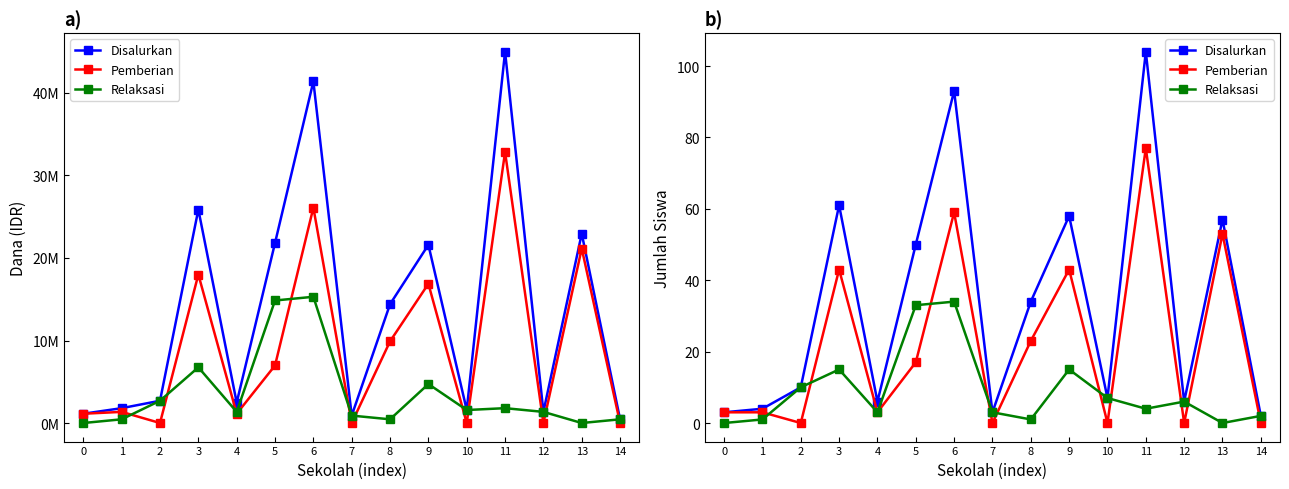

At which label does Relaksasi reach its peak?

6